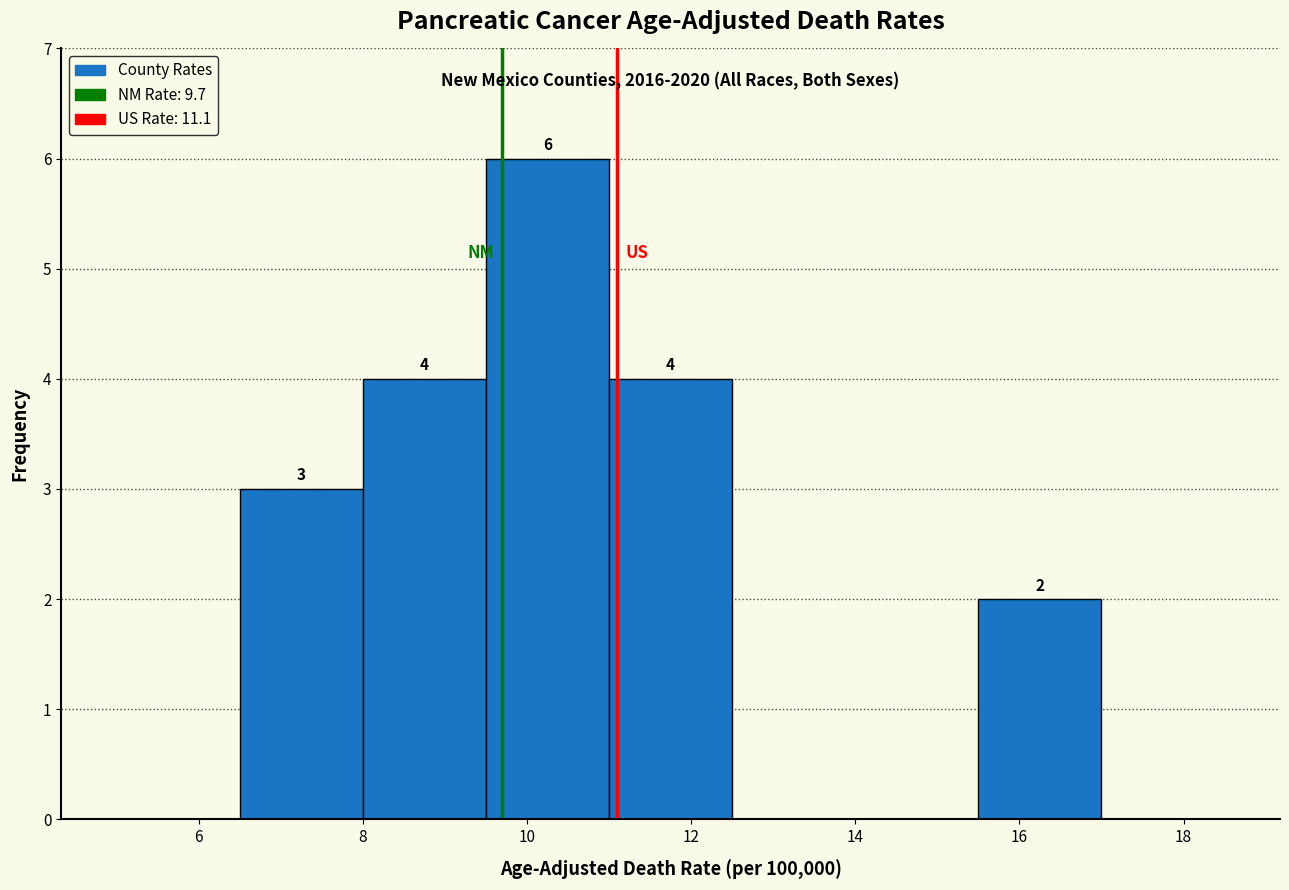

Over which range of the x-axis is the bar tallest?

9.5 to 11.0